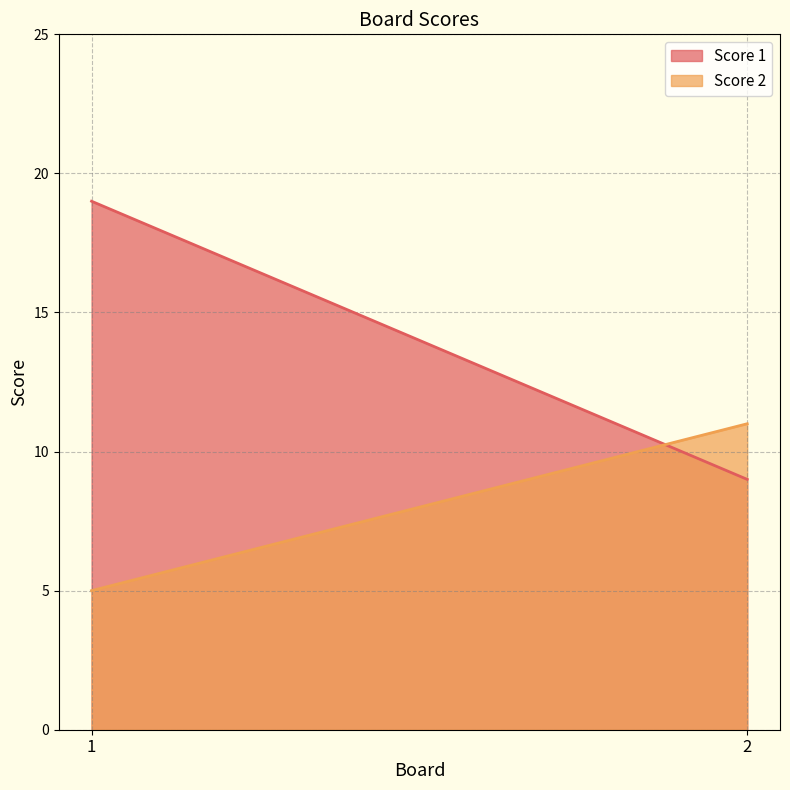

Between 2 and 1, which is larger?

1